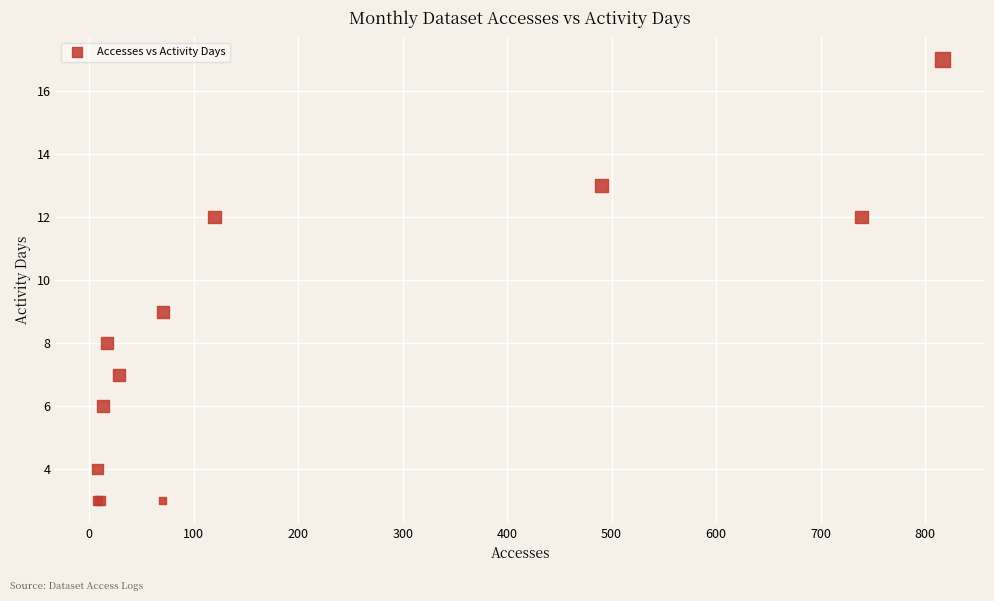

What Y value in the scatter plot is closest to 10?

9